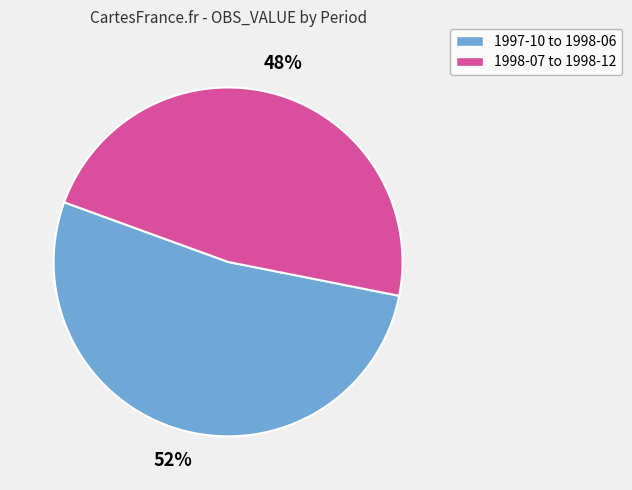

To the nearest percent, what is the average slice percentage?

50%